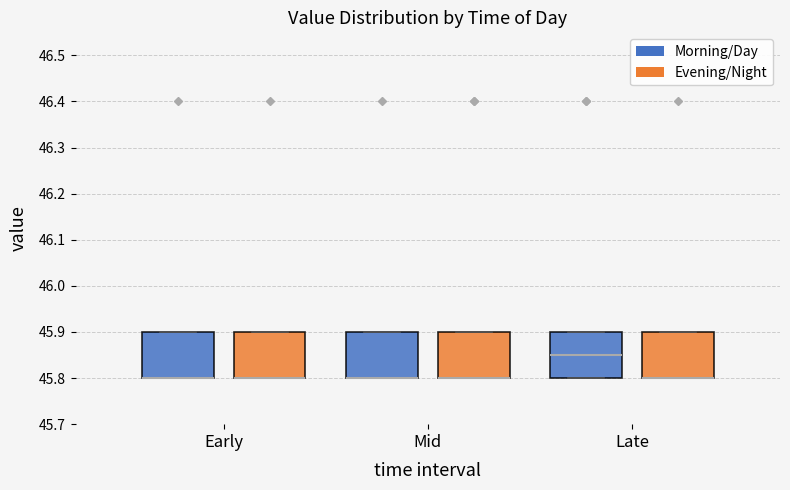

Where is the lower edge of the box for Late (Evening/Night) on the y-axis? The values are not printed on the chart, so give them approximately, as read against the axis.

45.80